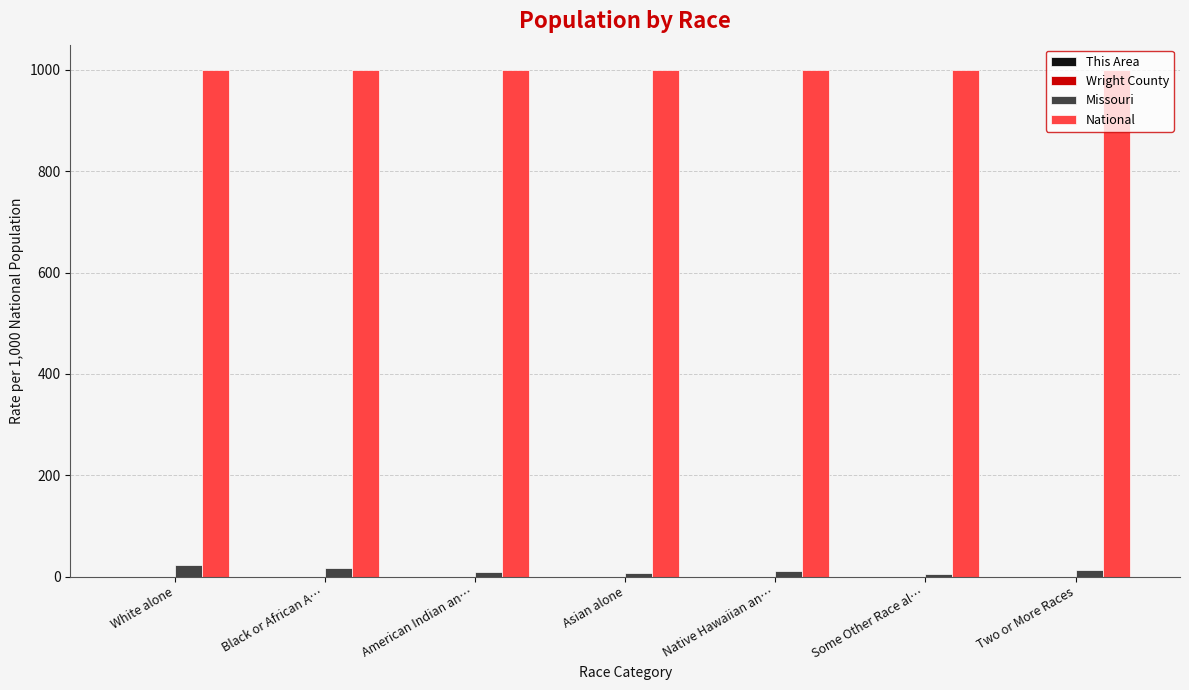

Is it true that National equals 1000.0 at Some Other Race al…?

True